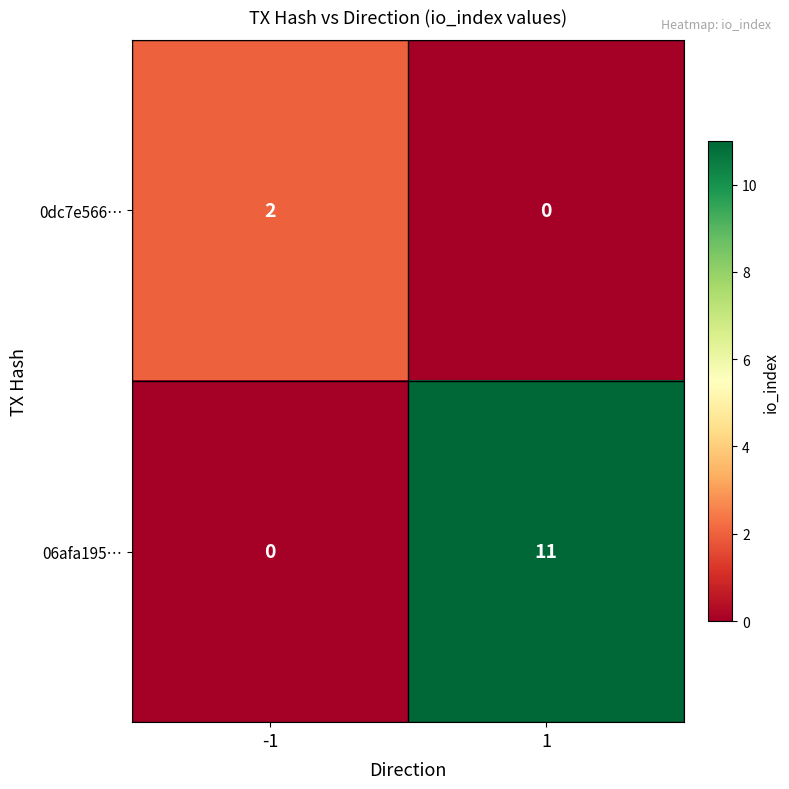

Reading left to right, transcribe all the data shown in this chart.

0dc7e566…: -1=2	1=0
06afa195…: -1=0	1=11